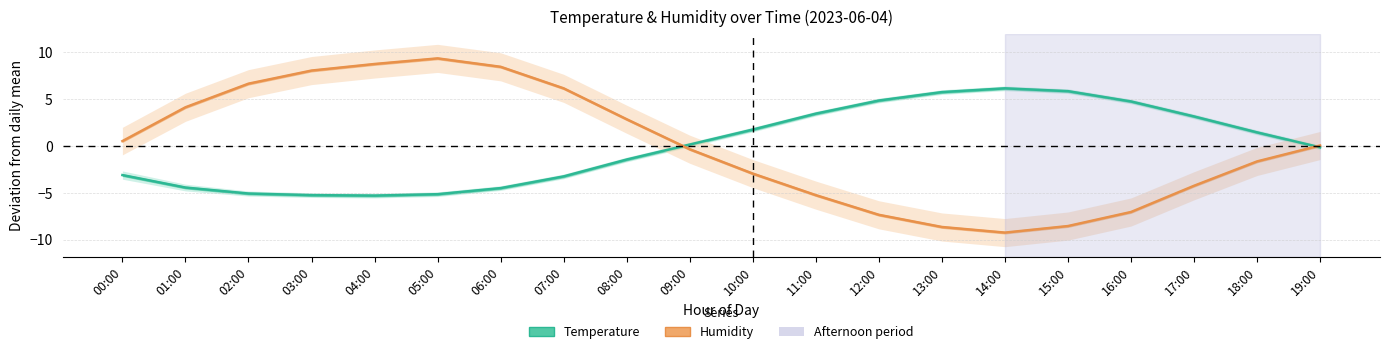

How many interior local peaks does the Humidity (normalised) series have?

1